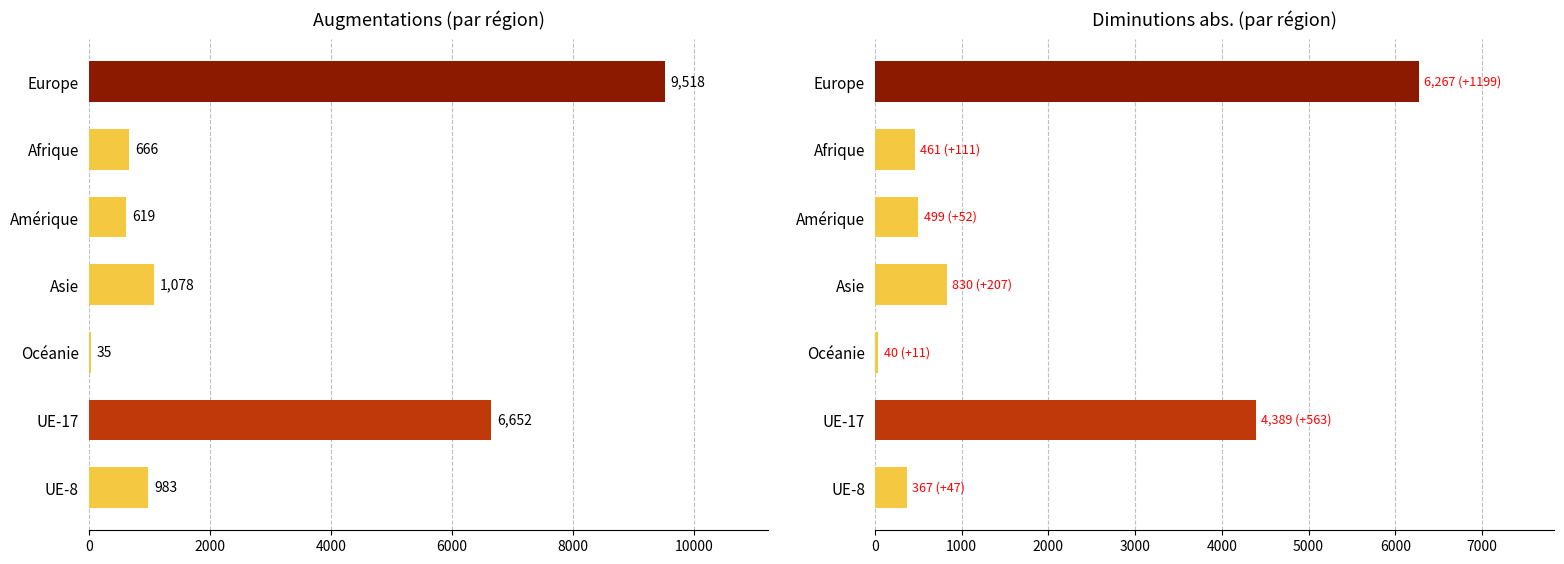

The Total diminutions (abs.) series shows 847 at 4000. True or false?

False